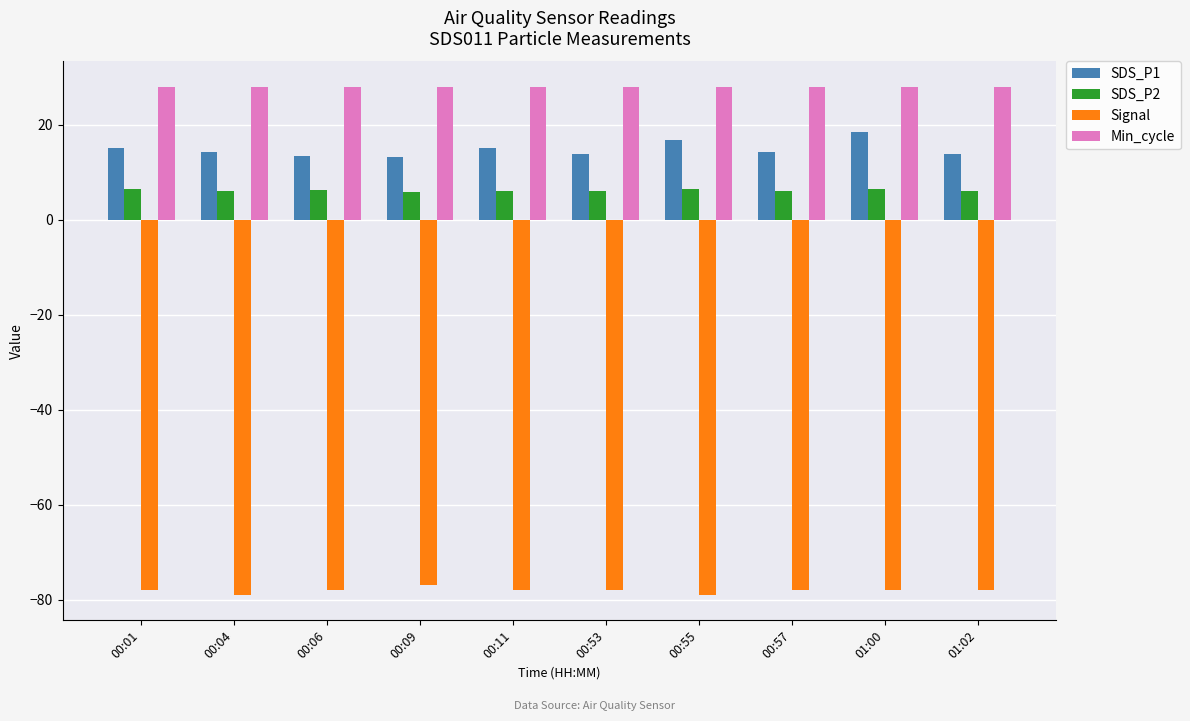

What is the minimum value shown in the chart?

-79.0